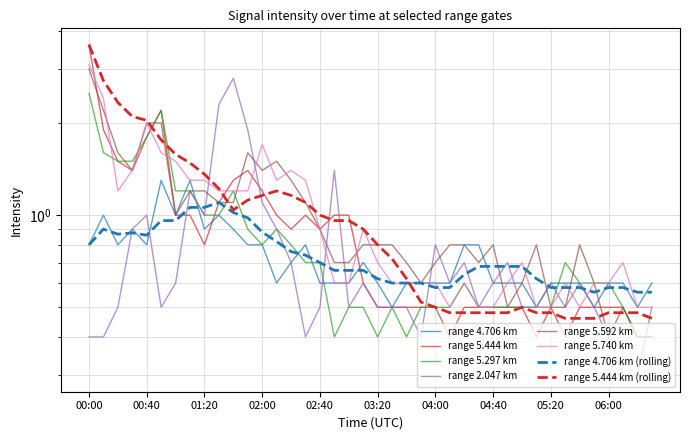

At which category does the chart reach its peak across all series?

00:00